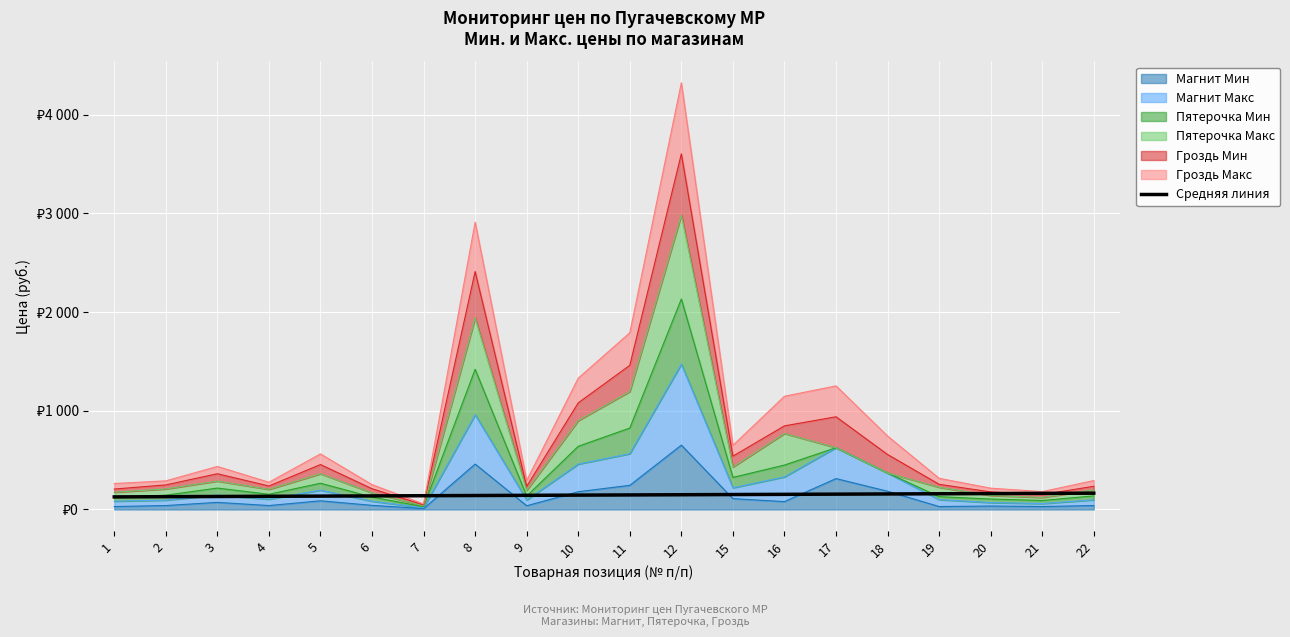

Which has a higher value, 9 or 11?

11